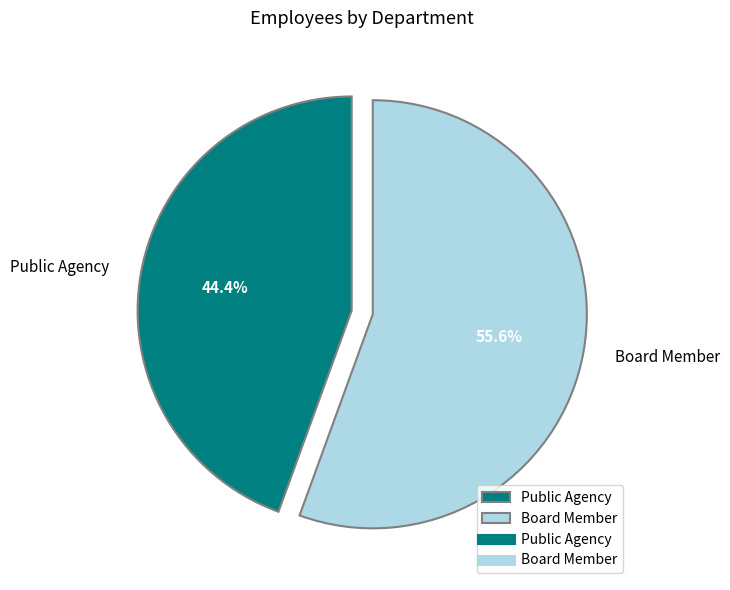

Does Board Member account for over 50% of the chart?

Yes